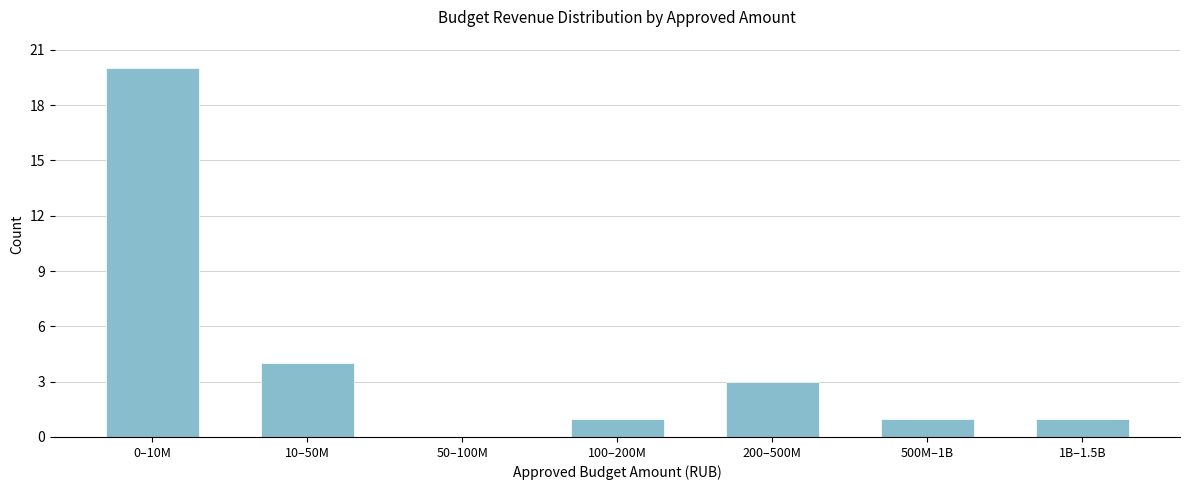

Reading left to right, extract all data points from this chart.

0–10M=20	10–50M=4	50–100M=0	100–200M=1	200–500M=3	500M–1B=1	1B–1.5B=1